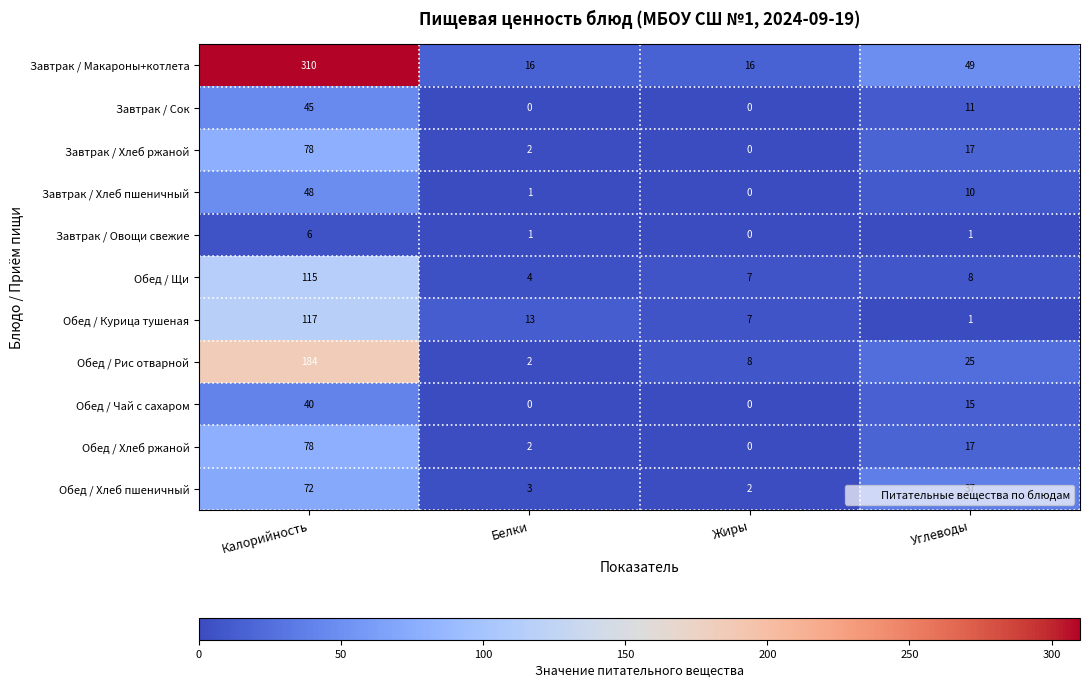

Where does the Завтрак / Сок series first go above 11?

Калорийность